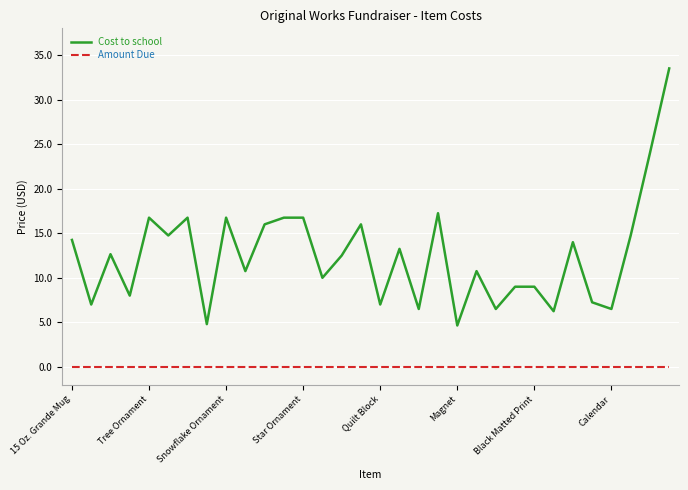

True or false: Cost to school and Amount Due cross at least once.

False